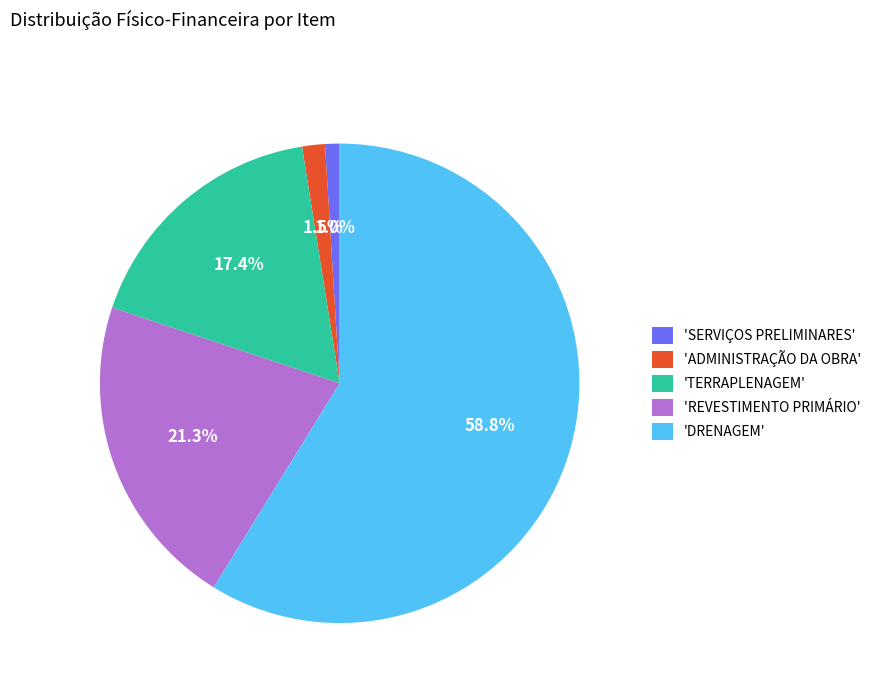

Which has a higher value, 'REVESTIMENTO PRIMÁRIO' or 'TERRAPLENAGEM'?

'REVESTIMENTO PRIMÁRIO'